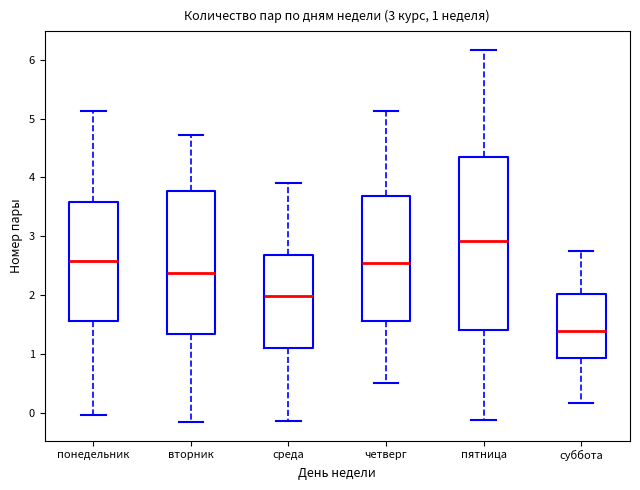

Comparing the boxes themselves (not the whiskers), which one is the tallest?

пятница